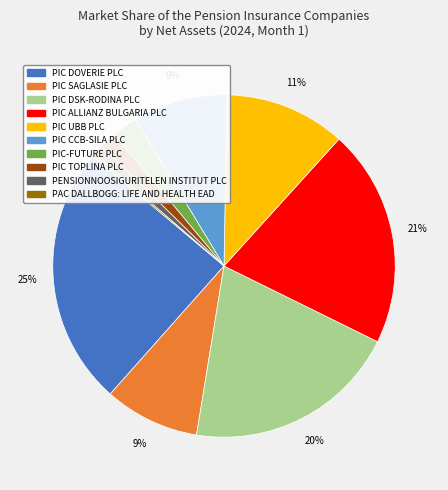

Does PIC DOVERIE PLC account for over 50% of the chart?

No